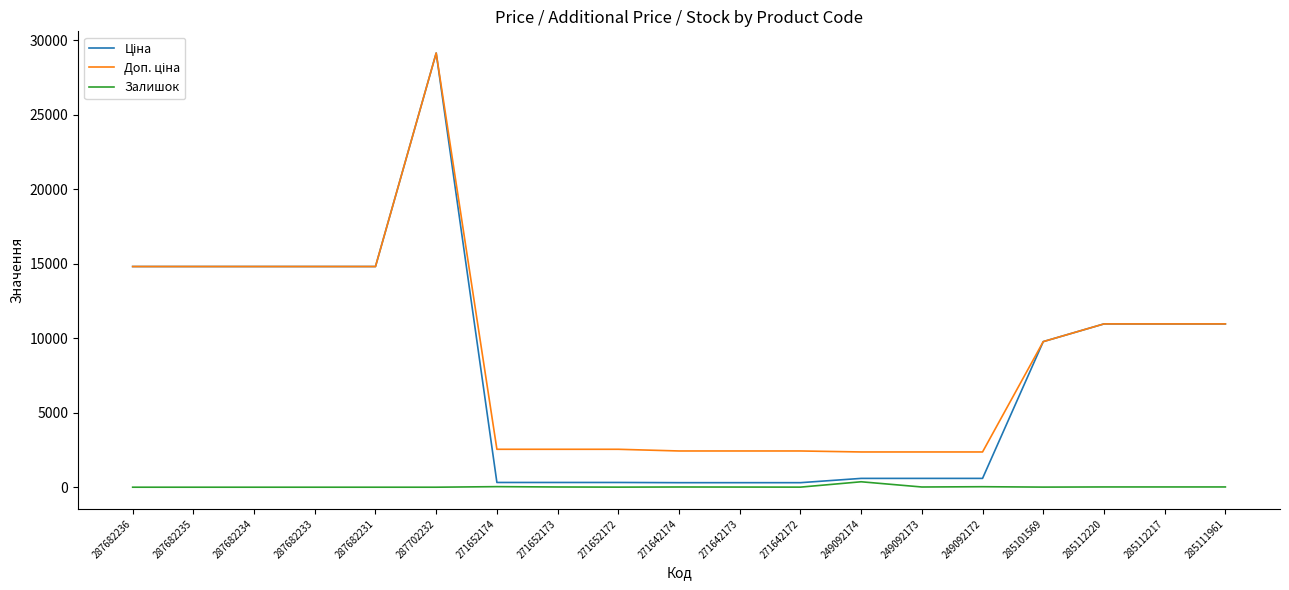

At which category is the sum across all series the highest?

287702232